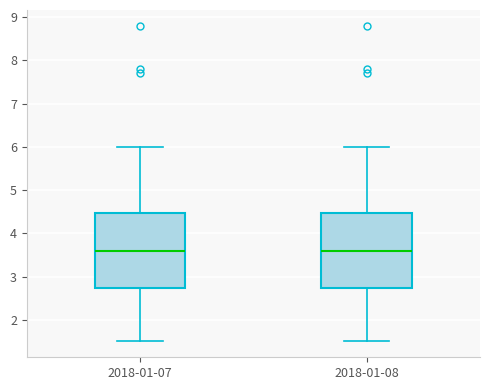

Reading left to right, transcribe this box plot: for each box, give where its median line is, the range the box spans, and where its two whiskers end, as read against the y-axis. The values are not printed on the chart, so give them approximately, as read against the axis.

2018-01-07: median 3.6, box 2.7 to 4.5, whiskers 1.5 to 6.0
2018-01-08: median 3.6, box 2.7 to 4.5, whiskers 1.5 to 6.0